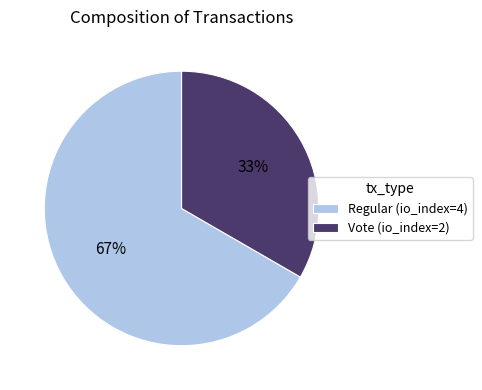

What is the smallest slice in the pie chart?

Vote